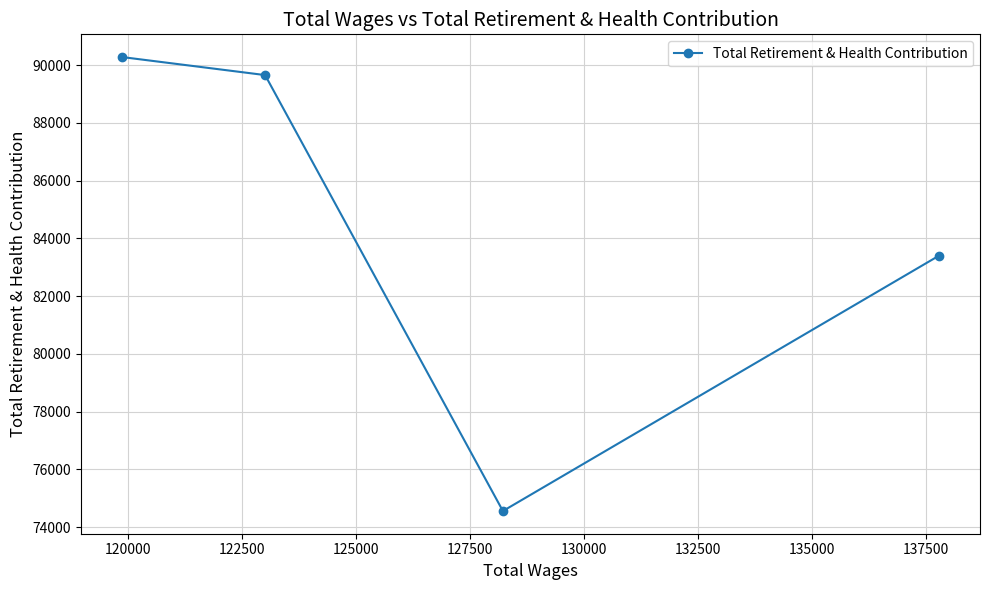

What is the value of the 3rd point from the left?

74557